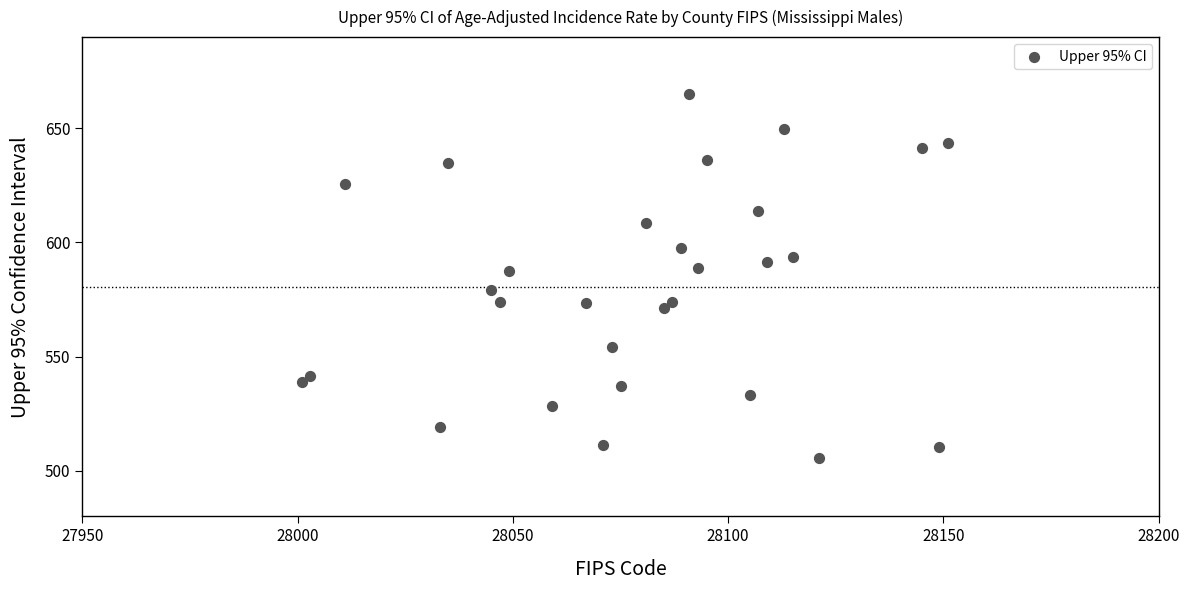

What is the range of Y values (max minus min)?

159.6